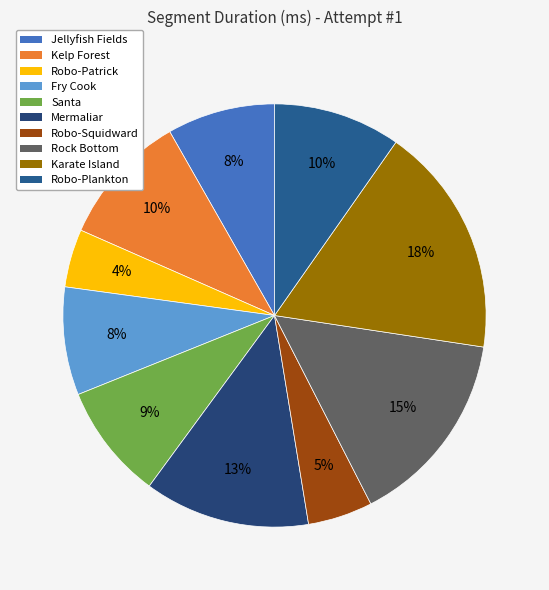

Is it true that Santa is 19% of the pie?

False